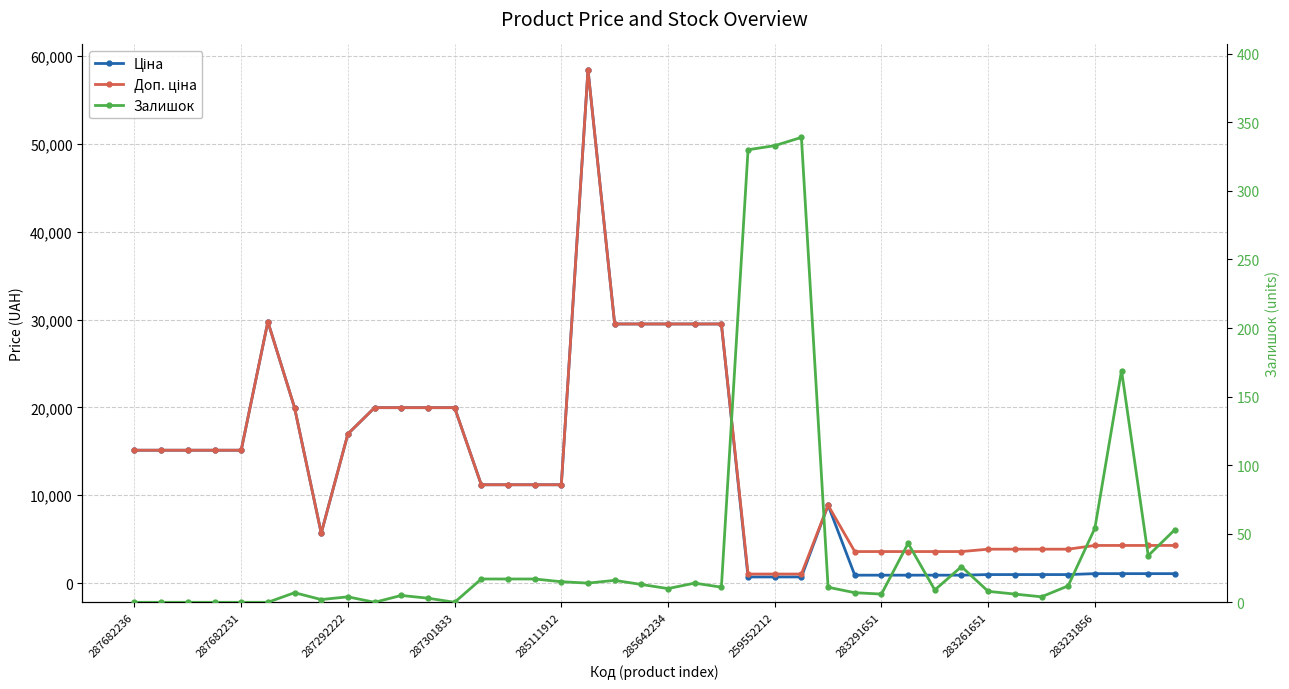

At 39, list the series in order from largest to smallest.

Доп. ціна, Ціна, Залишок